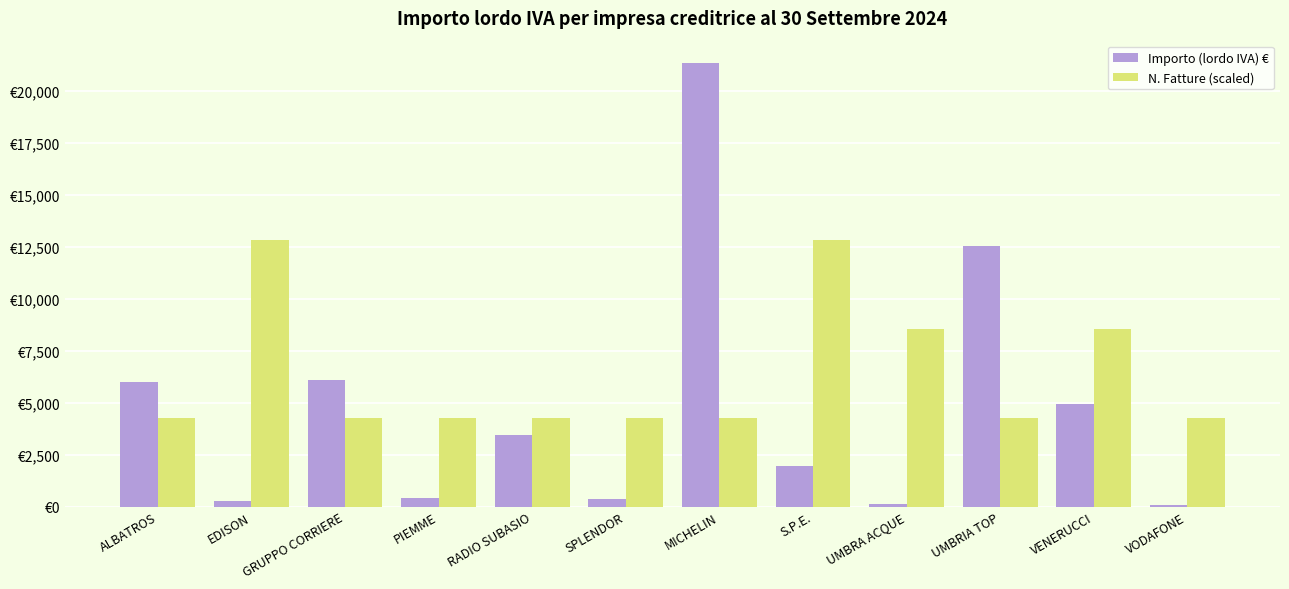

Where does the Importo (lordo IVA) € series first go above 3425?

ALBATROS